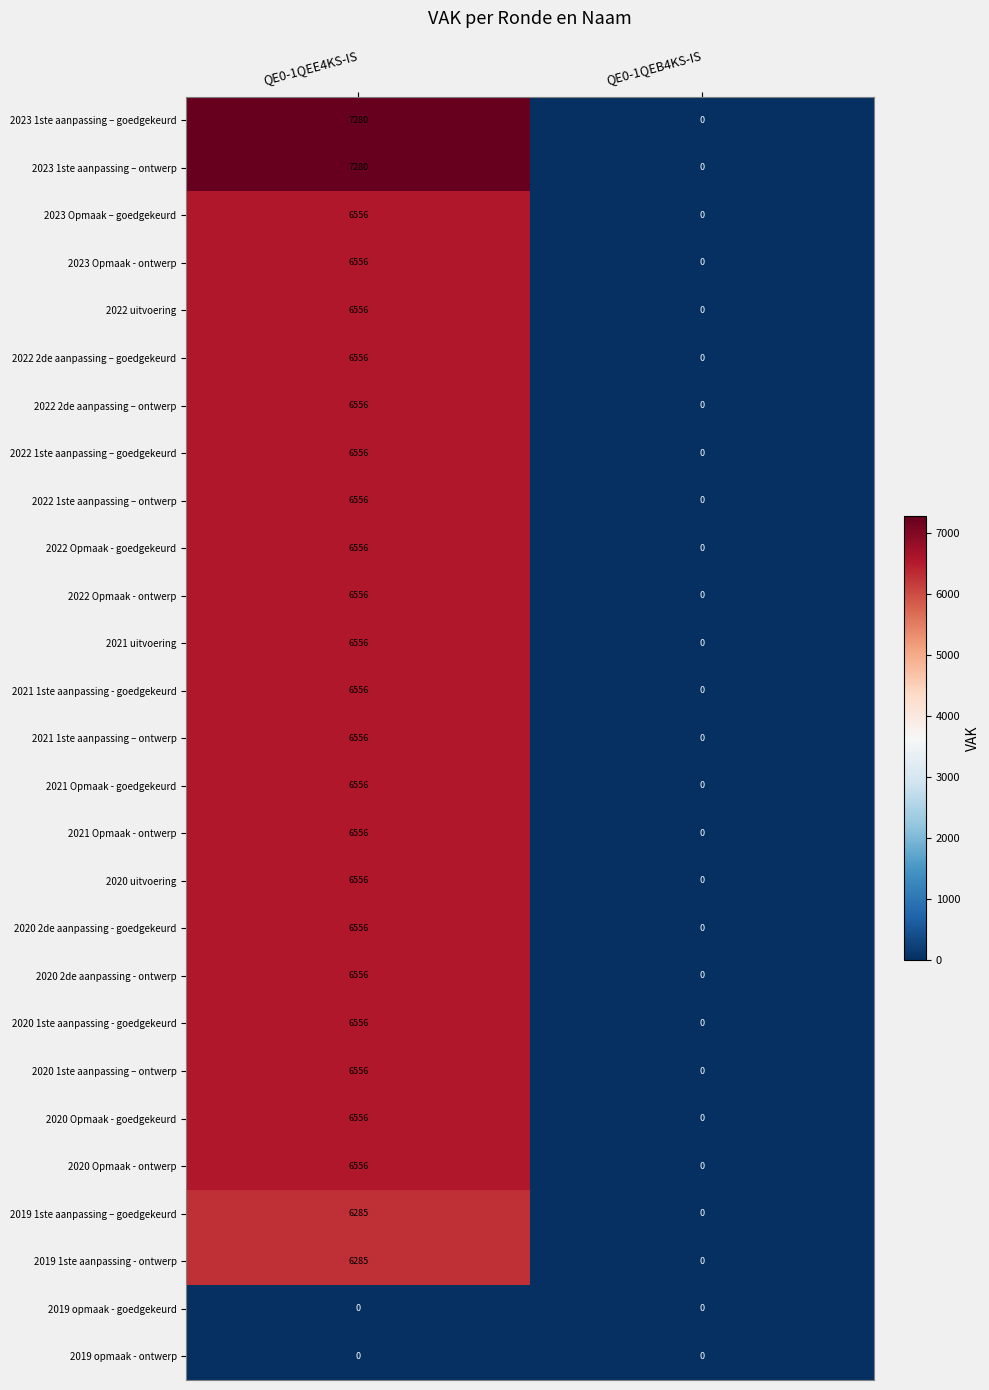

Is the value of 2019 1ste aanpassing – goedgekeurd at QE0-1QEE4KS-IS greater than the value of 2022 2de aanpassing – ontwerp at QE0-1QEB4KS-IS?

Yes